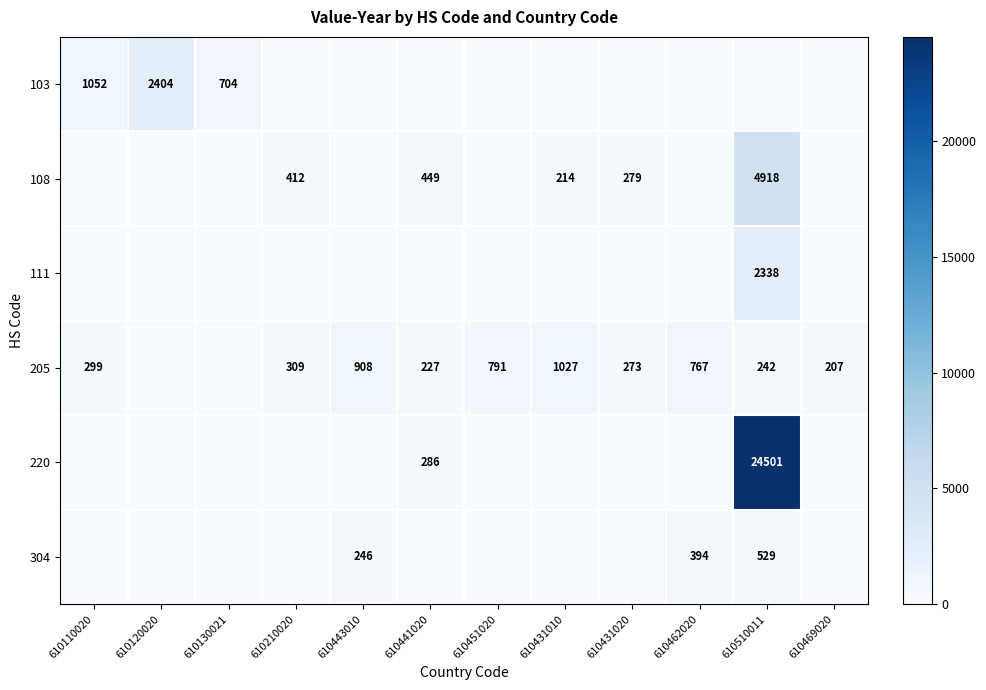

Is it true that 108 equals 279 at 610431020?

True